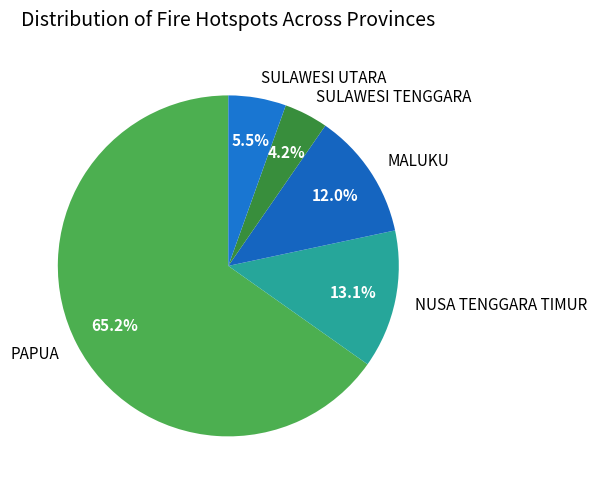

Is there any slice that represents more than half of the pie?

Yes